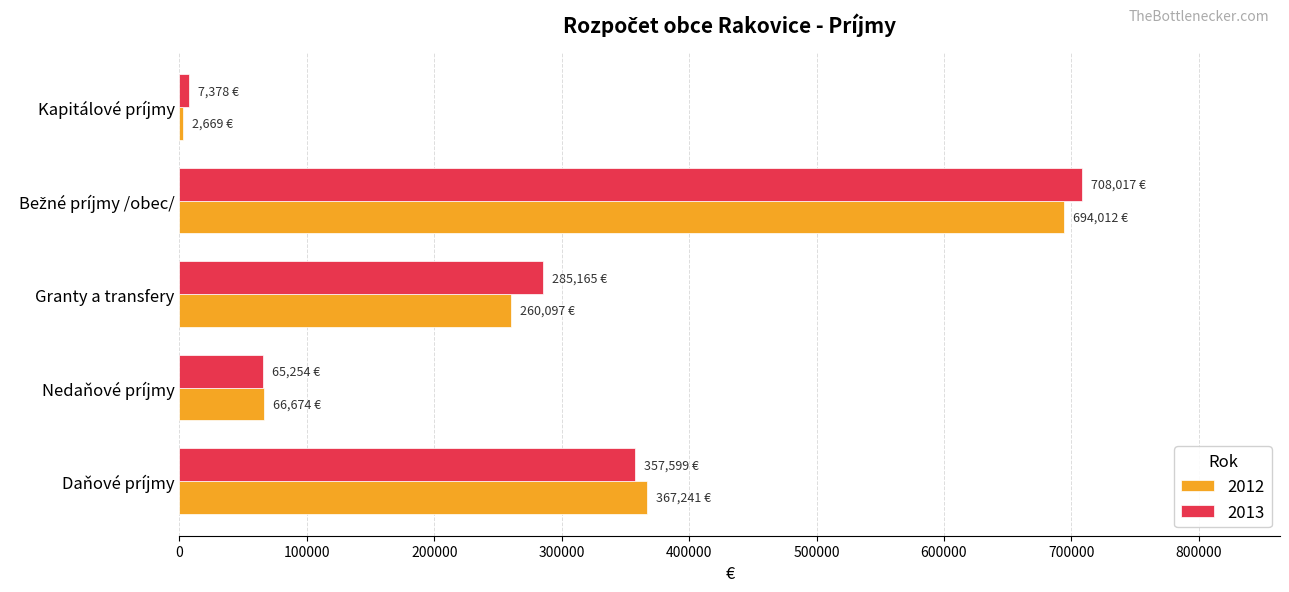

What is the highest value of the 2012 series?

694011.9